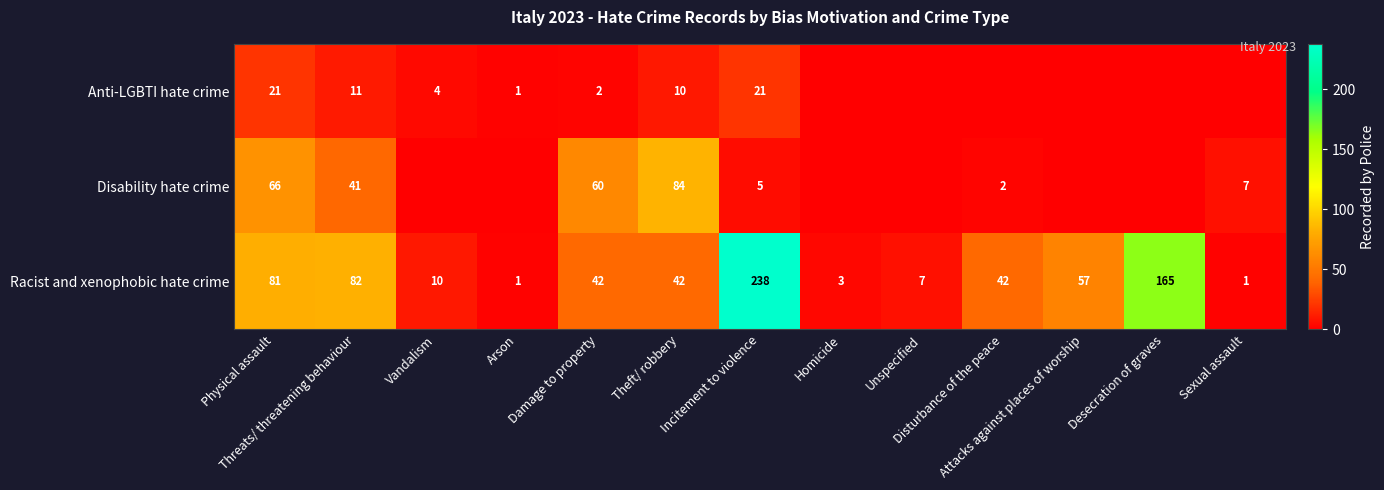

What is the highest value of the Racist and xenophobic hate crime series?

238